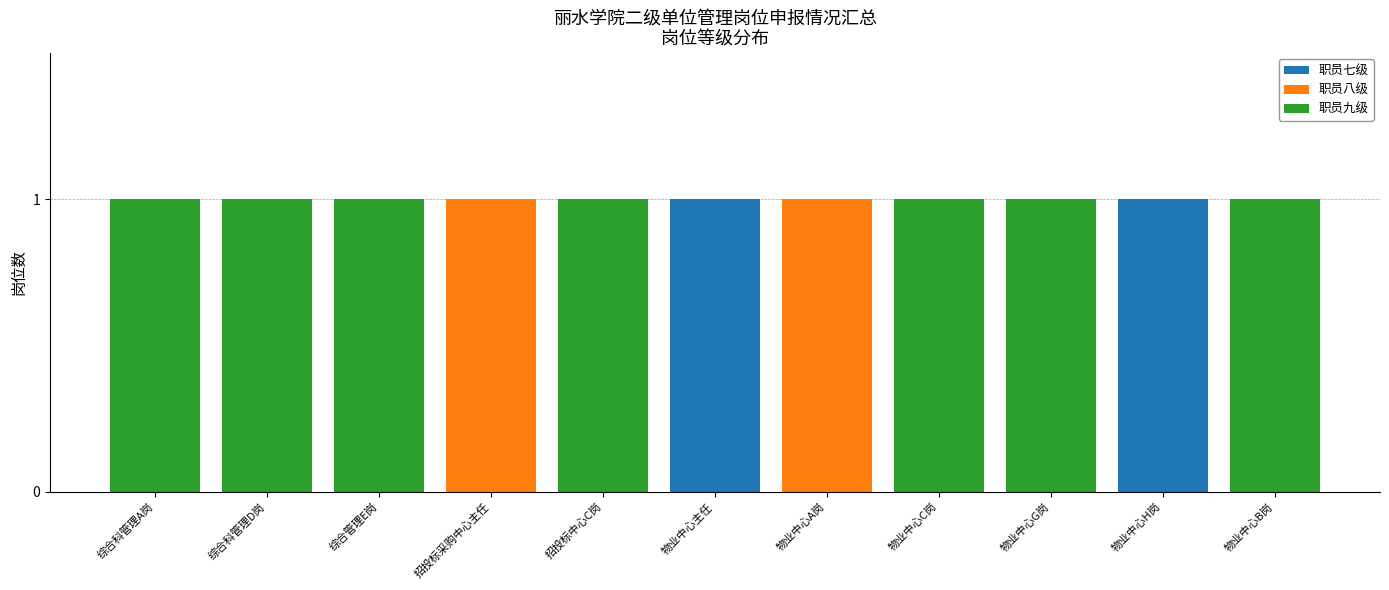

How many data points does each series have?

11